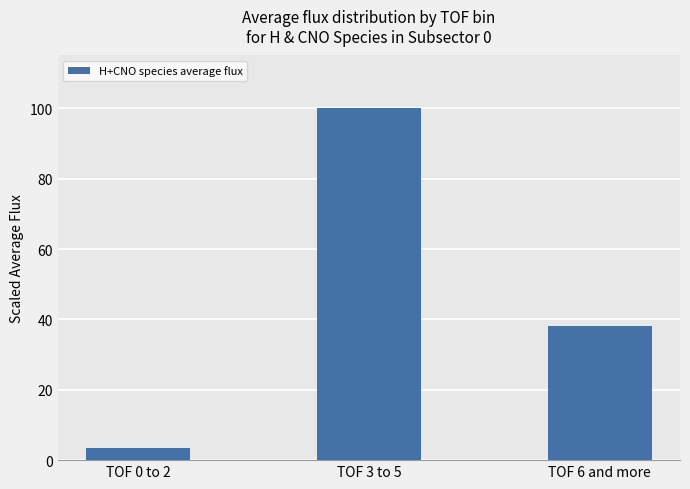

Is it true that the value at TOF 6 and more is 21.8?

False